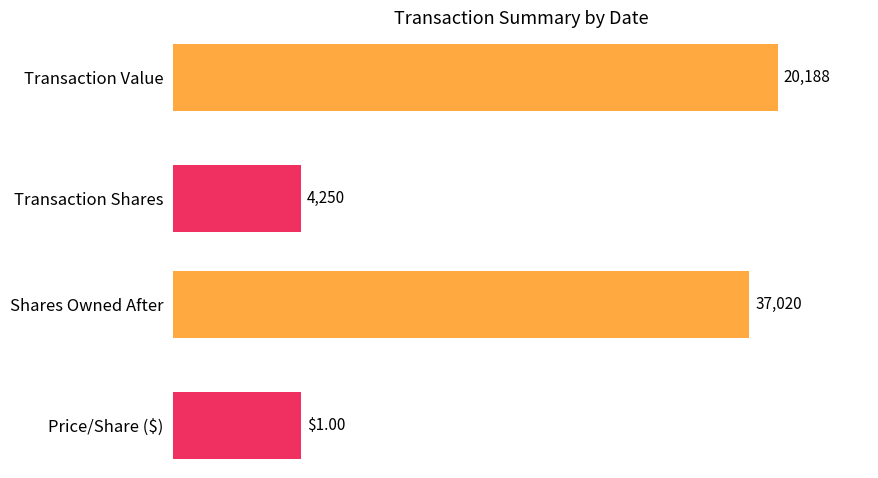

What is the total value across all series at 2017-03-20?

62692.8